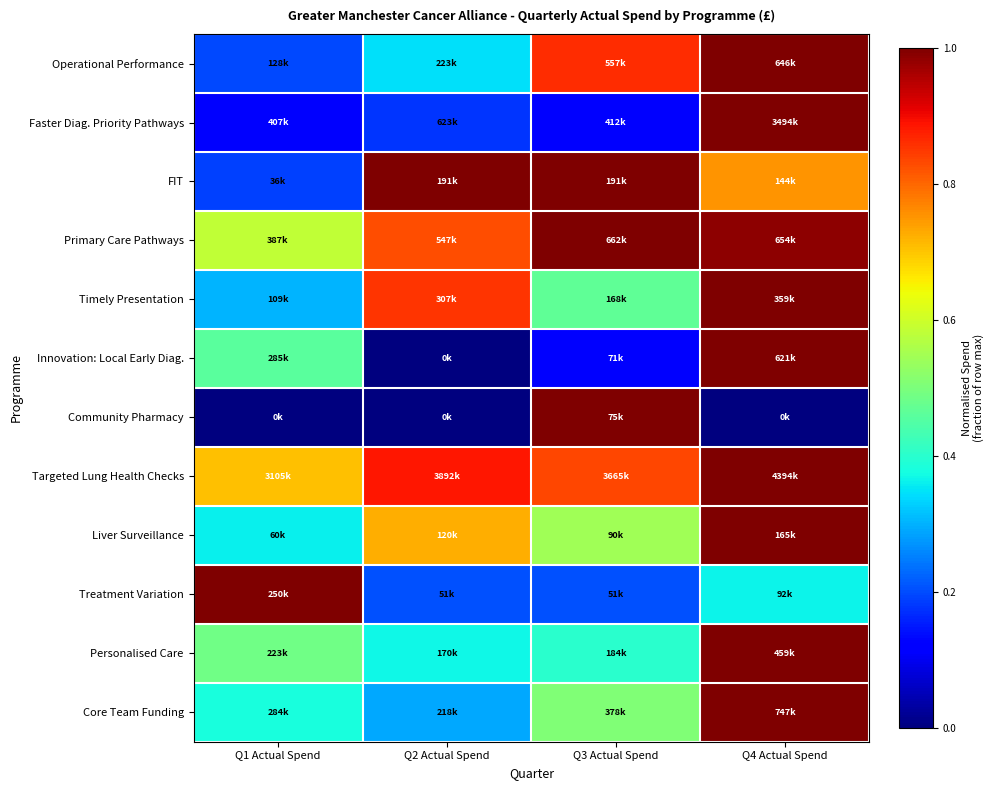

Reading right to left, what are all the values shown in this chart?

Operational Performance: Q4 Actual Spend=1.0	Q3 Actual Spend=0.9	Q2 Actual Spend=0.3	Q1 Actual Spend=0.2
Faster Diag. Priority Pathways: Q4 Actual Spend=1.0	Q3 Actual Spend=0.1	Q2 Actual Spend=0.2	Q1 Actual Spend=0.1
FIT: Q4 Actual Spend=0.8	Q3 Actual Spend=1.0	Q2 Actual Spend=1.0	Q1 Actual Spend=0.2
Primary Care Pathways: Q4 Actual Spend=1.0	Q3 Actual Spend=1.0	Q2 Actual Spend=0.8	Q1 Actual Spend=0.6
Timely Presentation: Q4 Actual Spend=1.0	Q3 Actual Spend=0.5	Q2 Actual Spend=0.9	Q1 Actual Spend=0.3
Innovation: Local Early Diag.: Q4 Actual Spend=1.0	Q3 Actual Spend=0.1	Q2 Actual Spend=0.0	Q1 Actual Spend=0.5
Community Pharmacy: Q4 Actual Spend=0.0	Q3 Actual Spend=1.0	Q2 Actual Spend=0.0	Q1 Actual Spend=0.0
Targeted Lung Health Checks: Q4 Actual Spend=1.0	Q3 Actual Spend=0.8	Q2 Actual Spend=0.9	Q1 Actual Spend=0.7
Liver Surveillance: Q4 Actual Spend=1.0	Q3 Actual Spend=0.5	Q2 Actual Spend=0.7	Q1 Actual Spend=0.4
Treatment Variation: Q4 Actual Spend=0.4	Q3 Actual Spend=0.2	Q2 Actual Spend=0.2	Q1 Actual Spend=1.0
Personalised Care: Q4 Actual Spend=1.0	Q3 Actual Spend=0.4	Q2 Actual Spend=0.4	Q1 Actual Spend=0.5
Core Team Funding: Q4 Actual Spend=1.0	Q3 Actual Spend=0.5	Q2 Actual Spend=0.3	Q1 Actual Spend=0.4